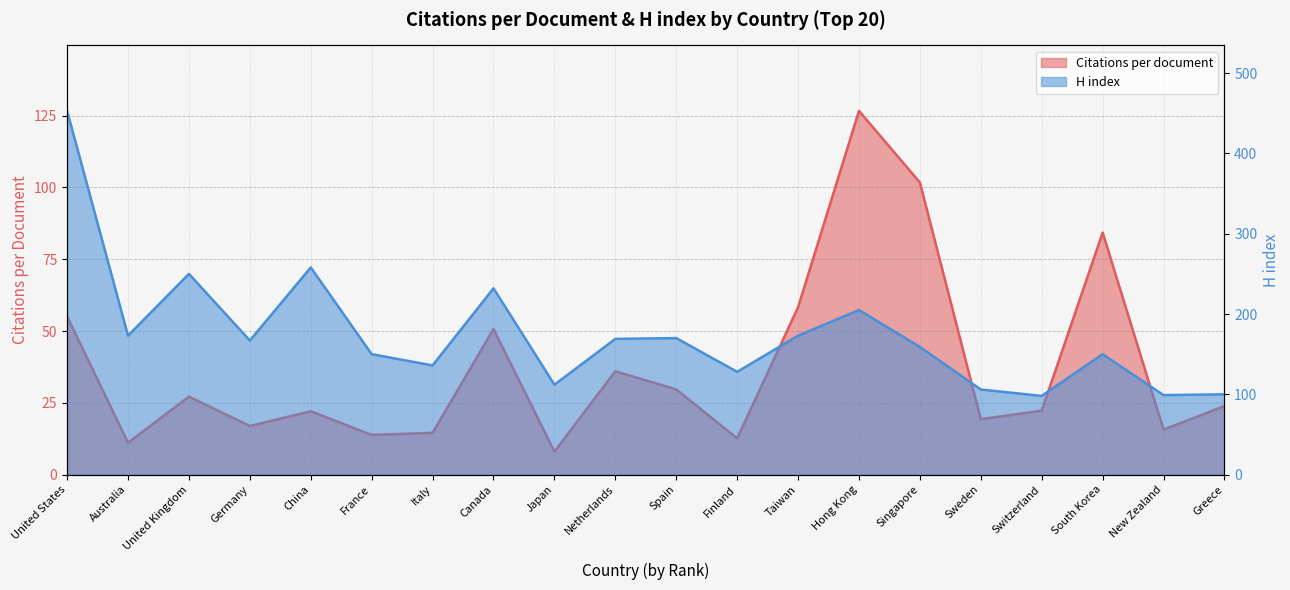

Between New Zealand and Finland, which is larger?

New Zealand